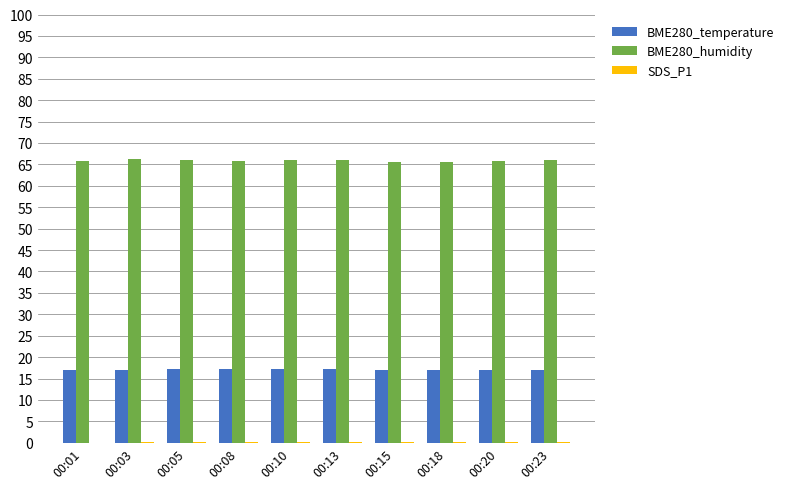

What is the total value across all series at 00:13?

83.2